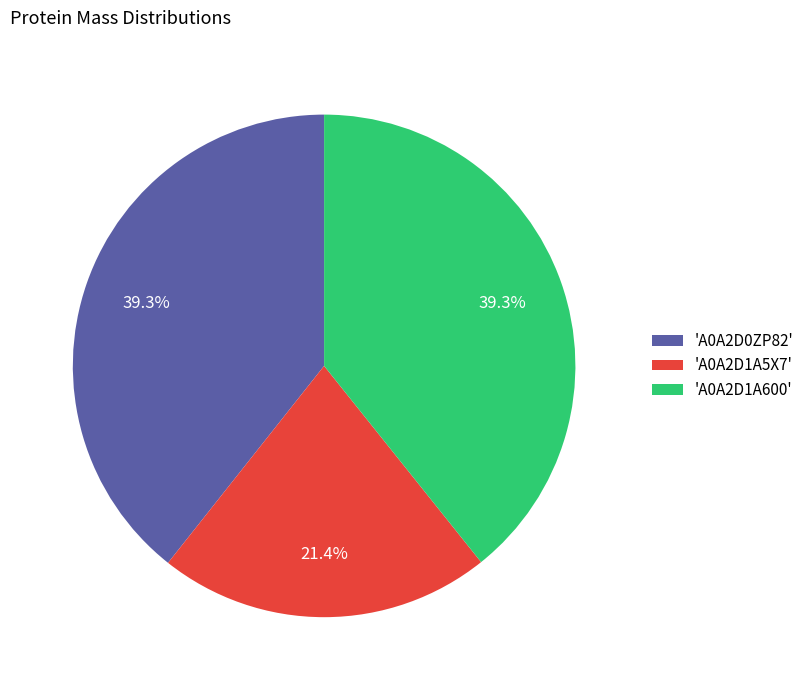

To the nearest percent, what is the difference between the largest and smallest slice percentages?

18%